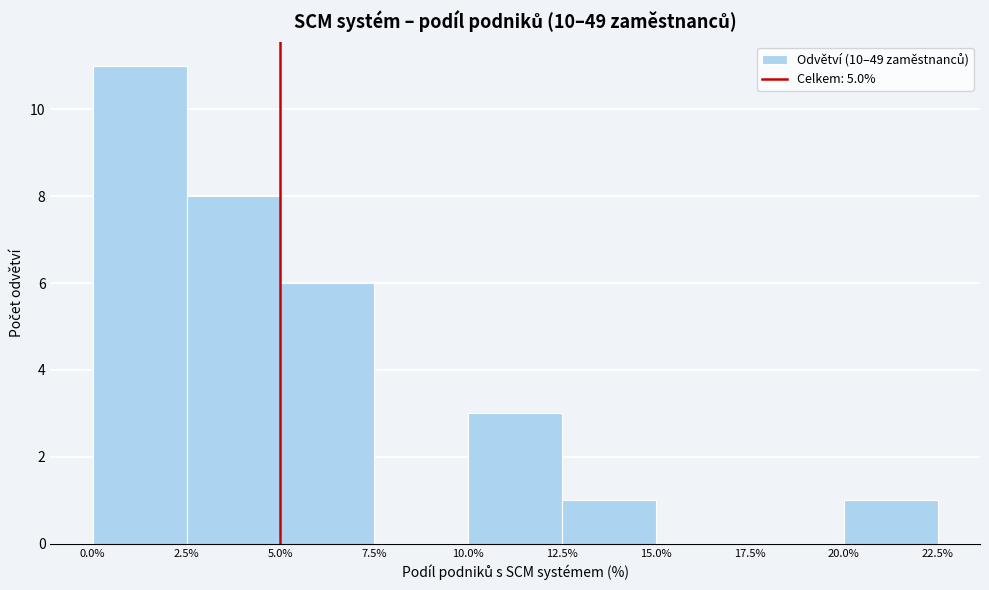

Which range on the x-axis has the tallest bar?

0.0% to 2.5%